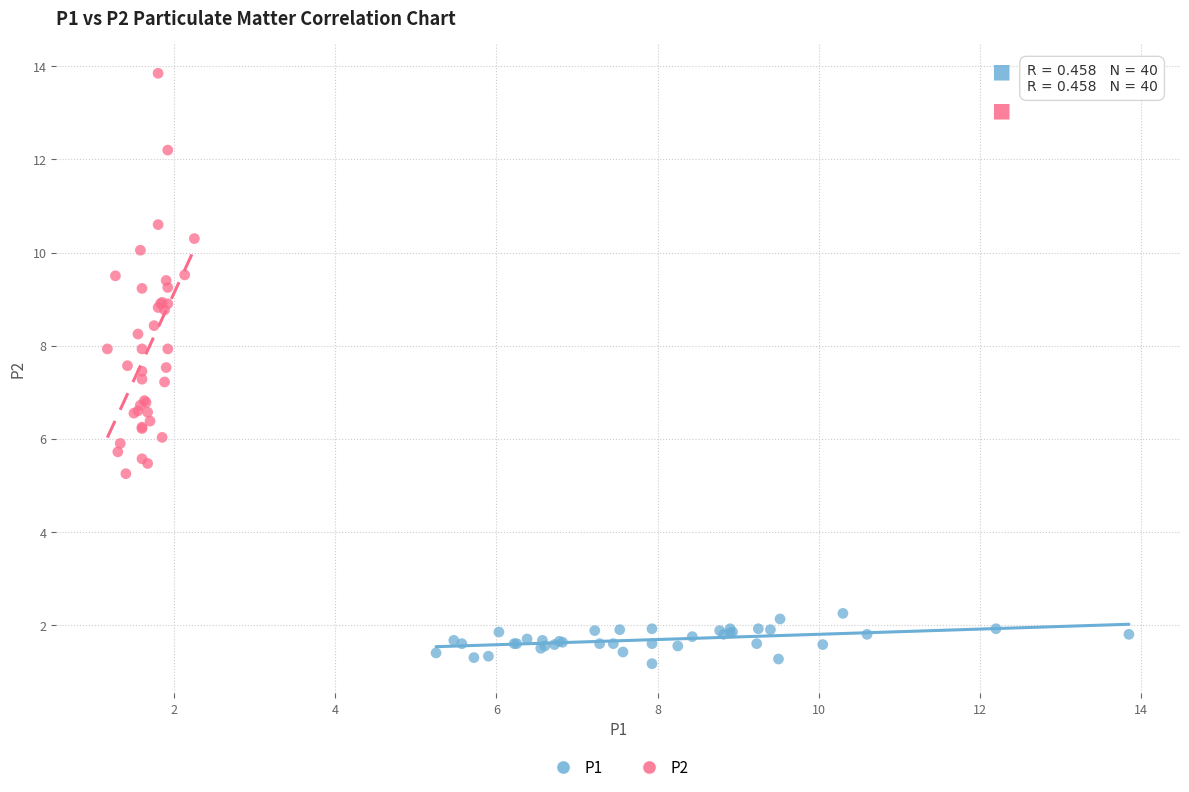

Which series reaches the maximum Y coordinate?

P2